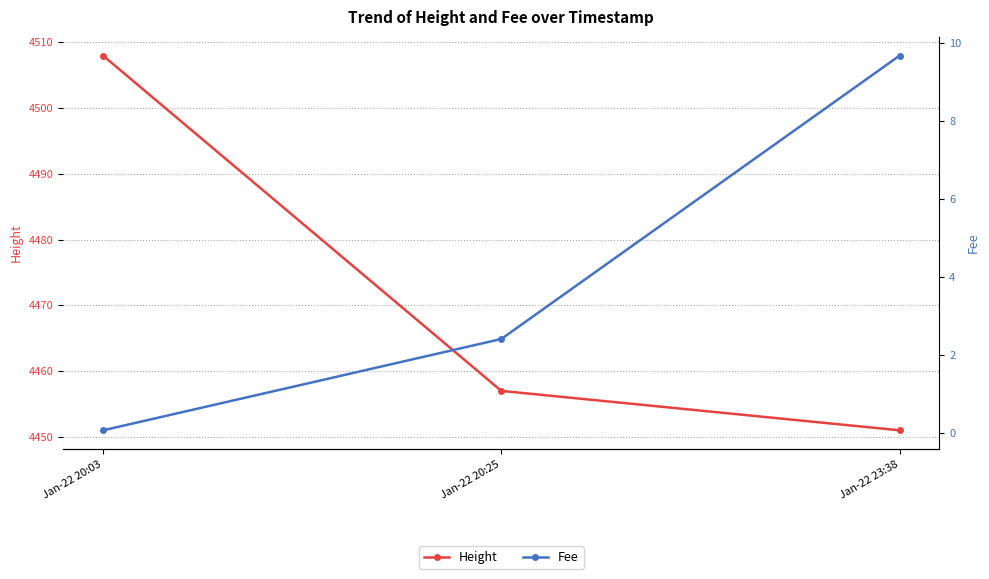

What is the approximate value of Fee at Jan-22 20:25?

2.4